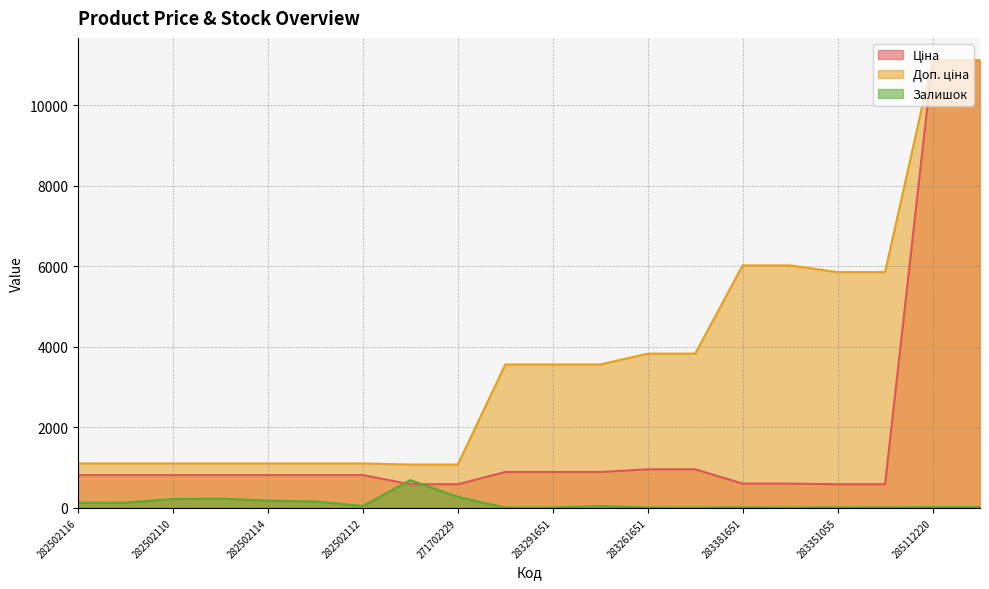

True or false: Залишок and Ціна intersect in this chart.

True